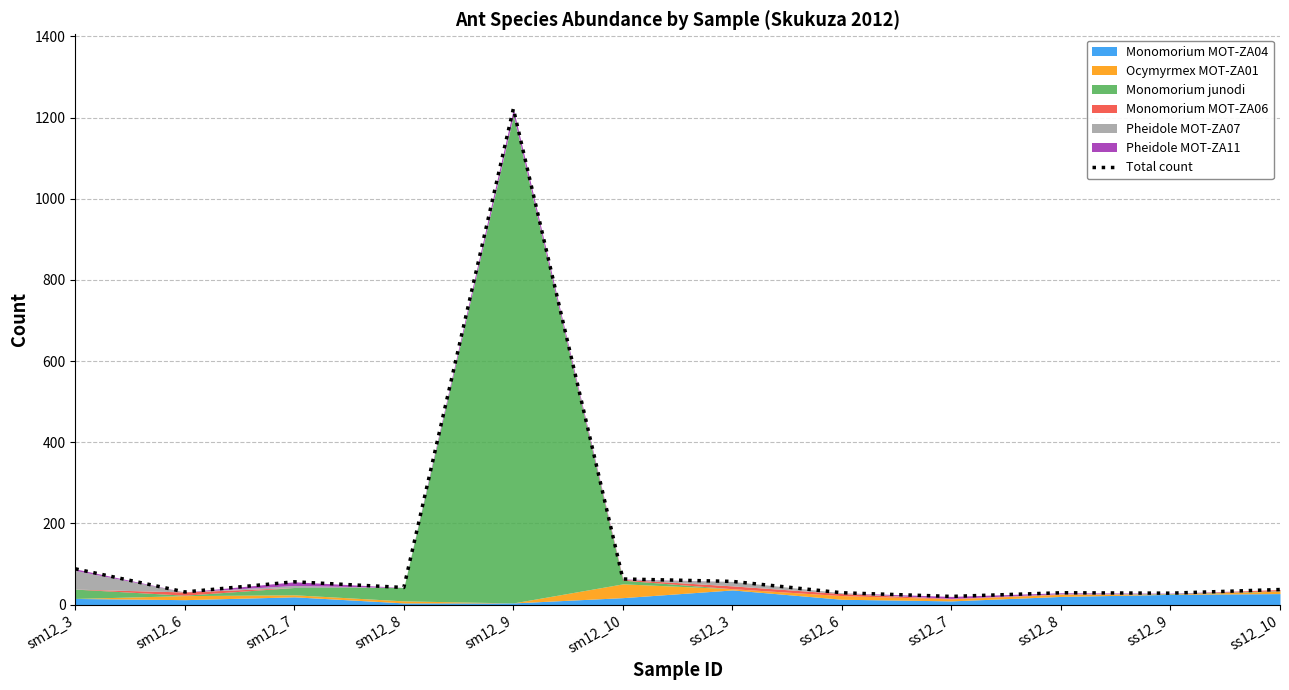

List the labels in order of value, largest first.

sm12_9, sm12_3, sm12_10, ss12_3, sm12_7, sm12_8, ss12_10, sm12_6, ss12_6, ss12_8, ss12_9, ss12_7